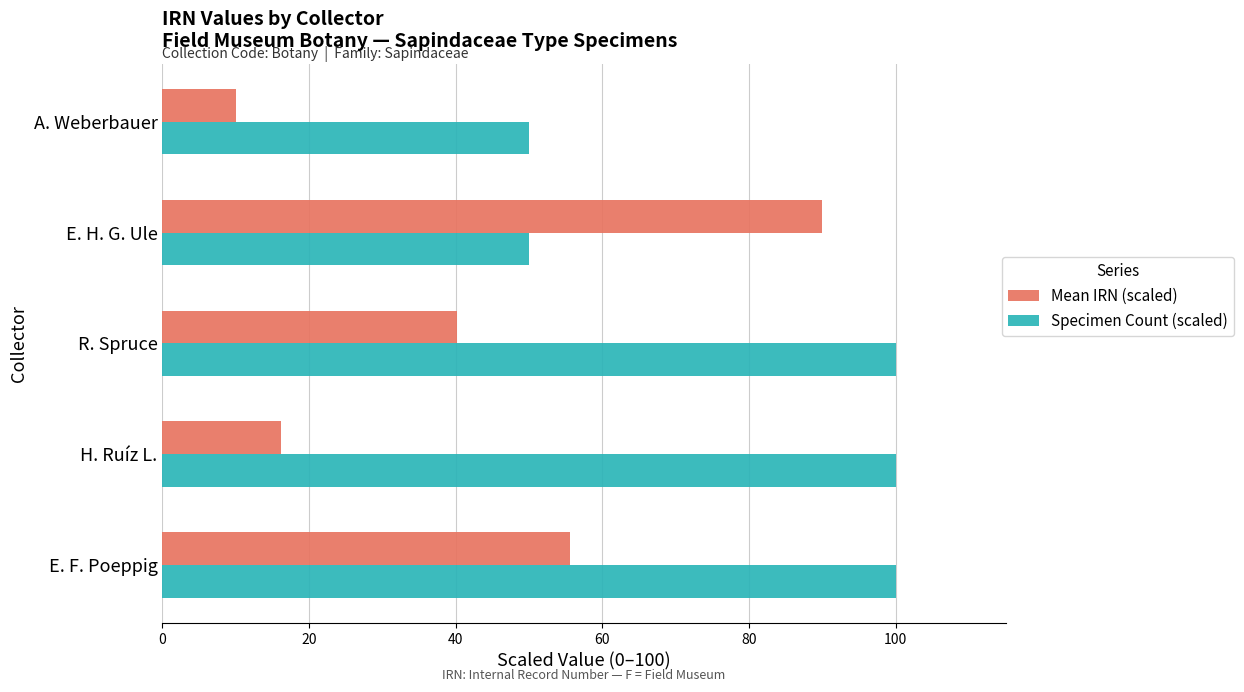

Which series has the widest spread of values?

Mean IRN (scaled)